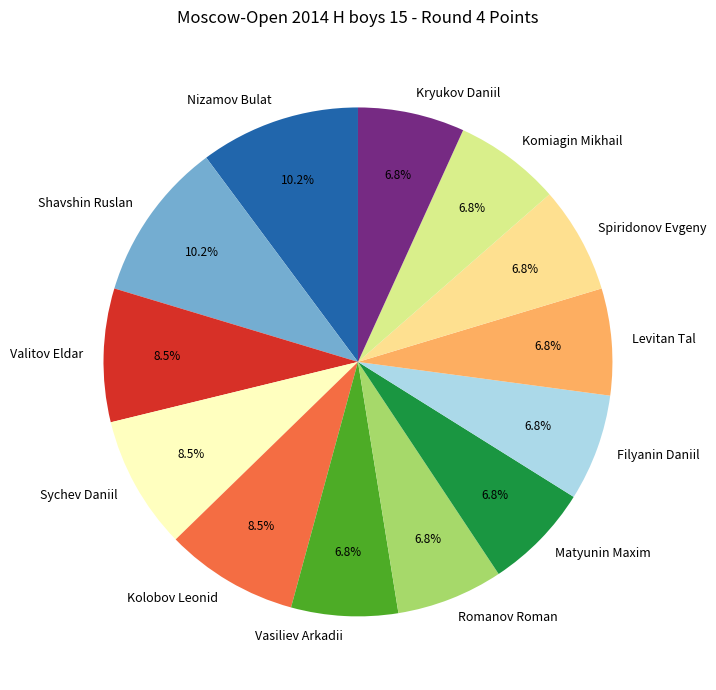

To the nearest percent, what percentage of the pie is Romanov Roman?

7%